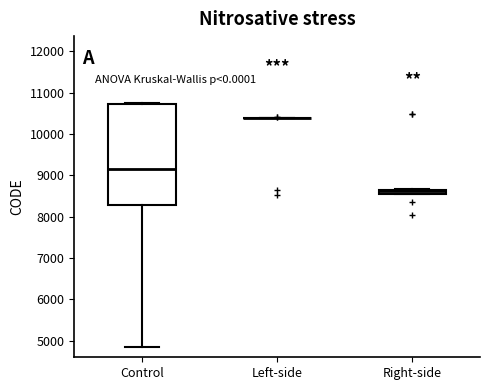

Where is the lower edge of the box for Control on the y-axis? The values are not printed on the chart, so give them approximately, as read against the axis.

8300